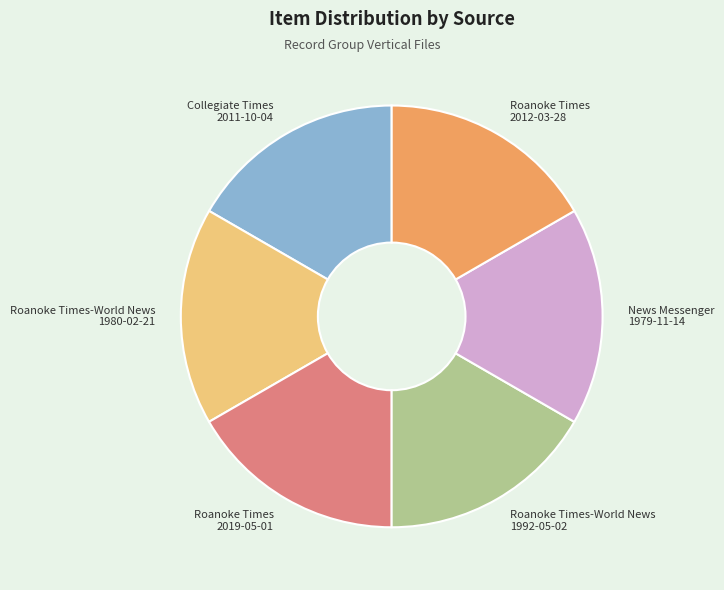

Is the sum of Roanoke Times 2019-05-01 and Roanoke Times 2012-03-28 greater than half?

No